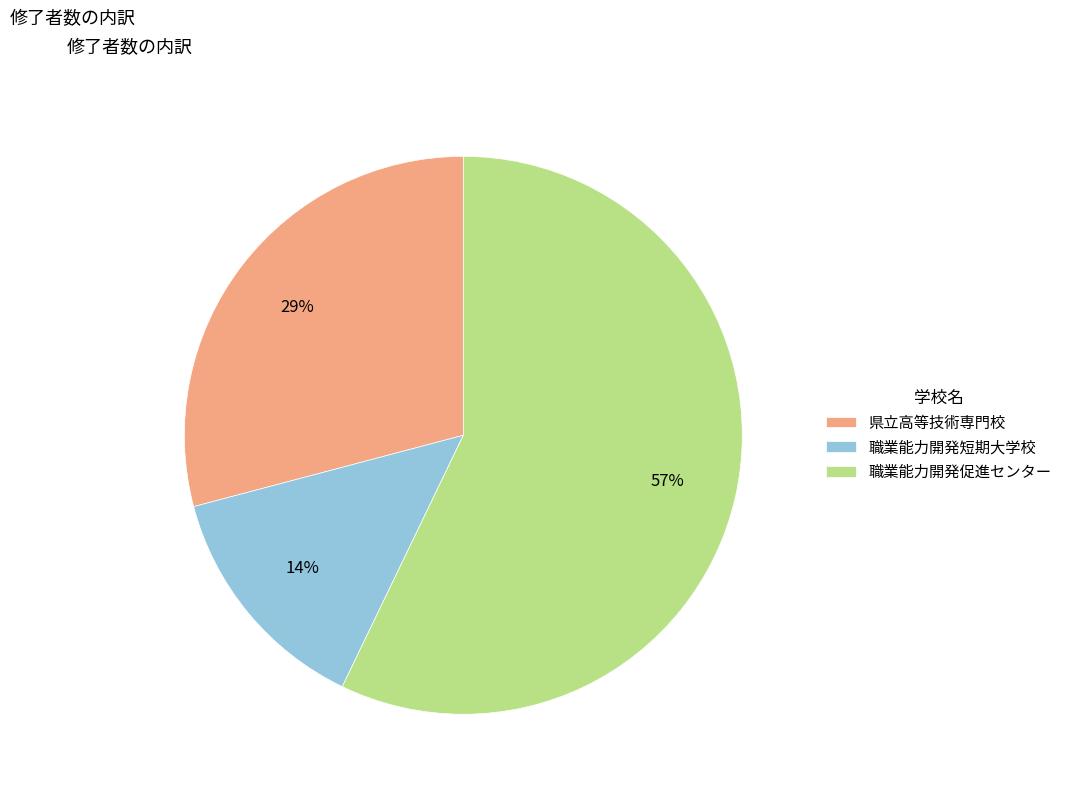

How many segments does this pie chart have?

3